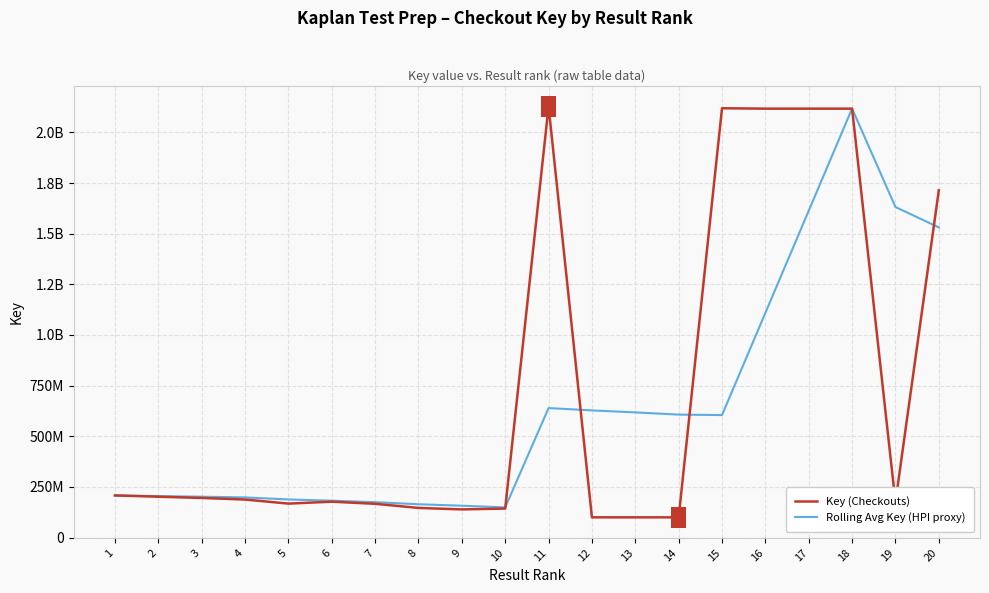

What is the total value across all series at 3?

397809130.7